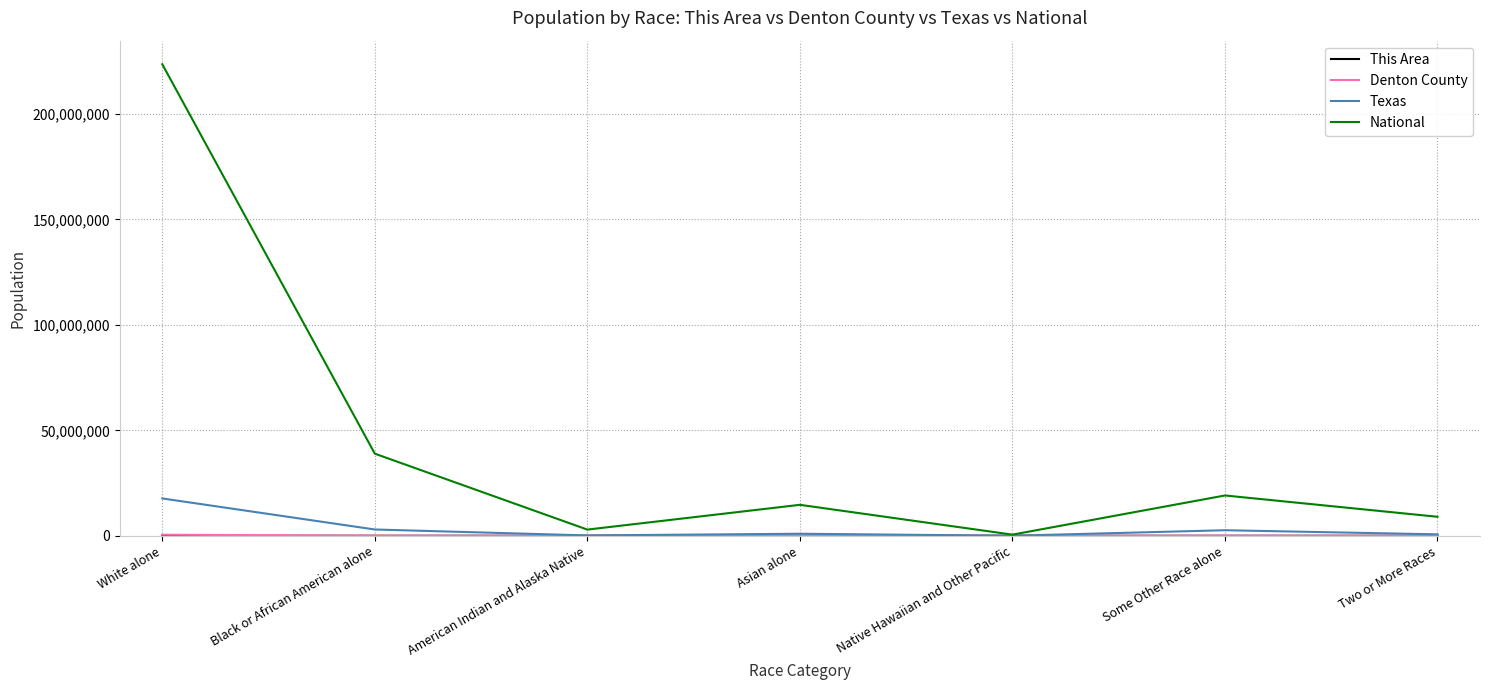

At which category does the chart reach its peak across all series?

White alone